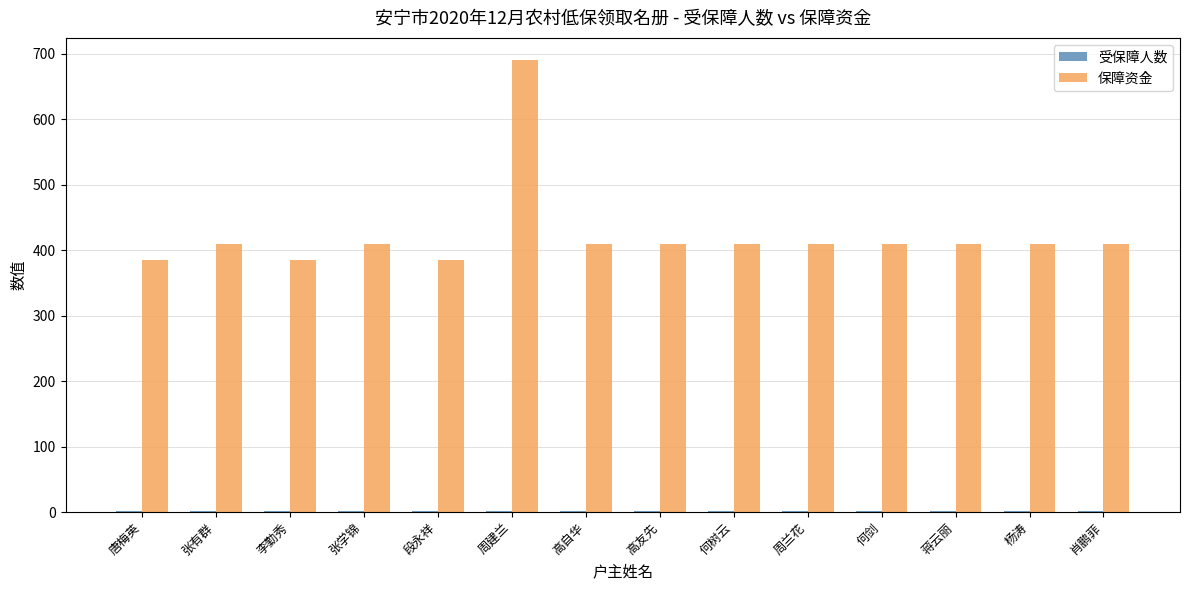

True or false: 保障资金 has a value of 410 at 肖鹏菲.

True